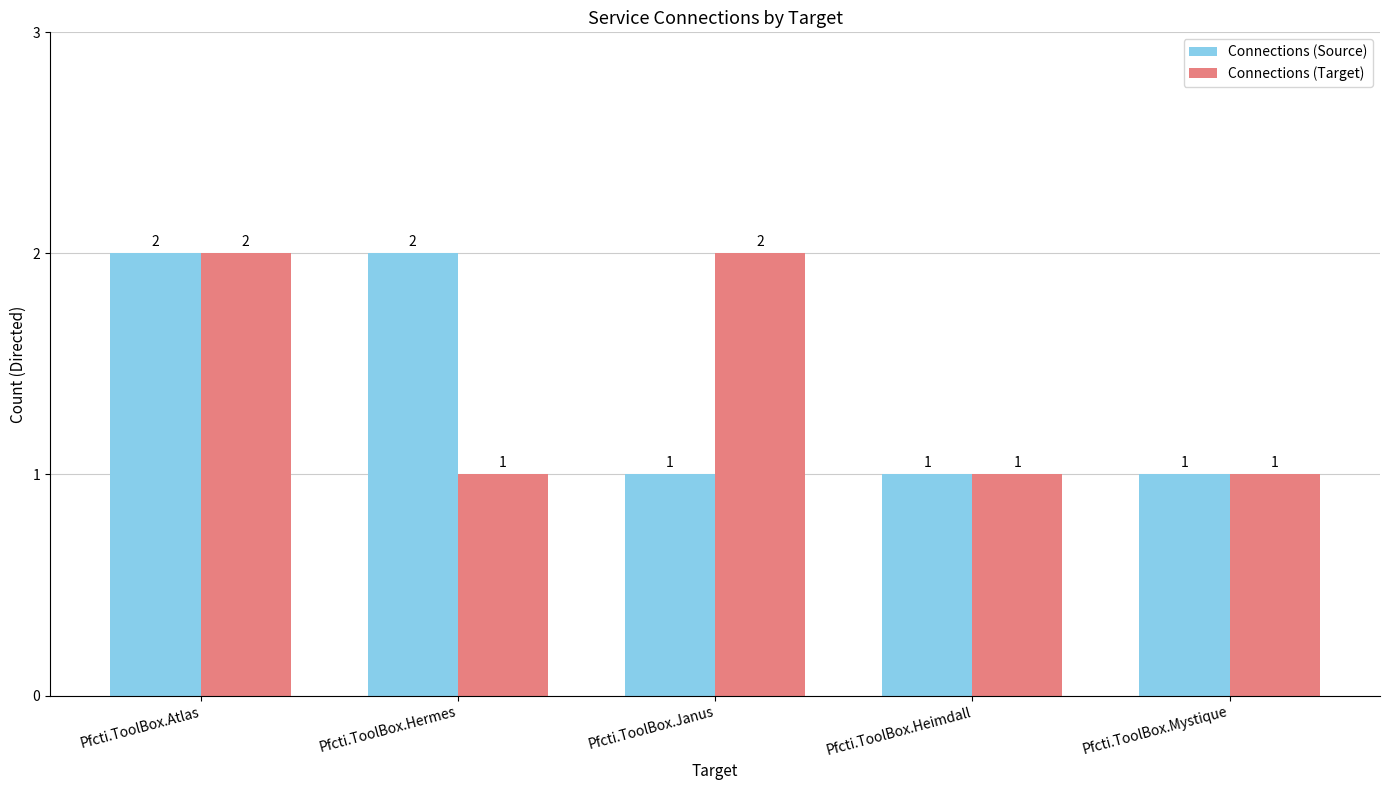

Are the bars horizontal?

No